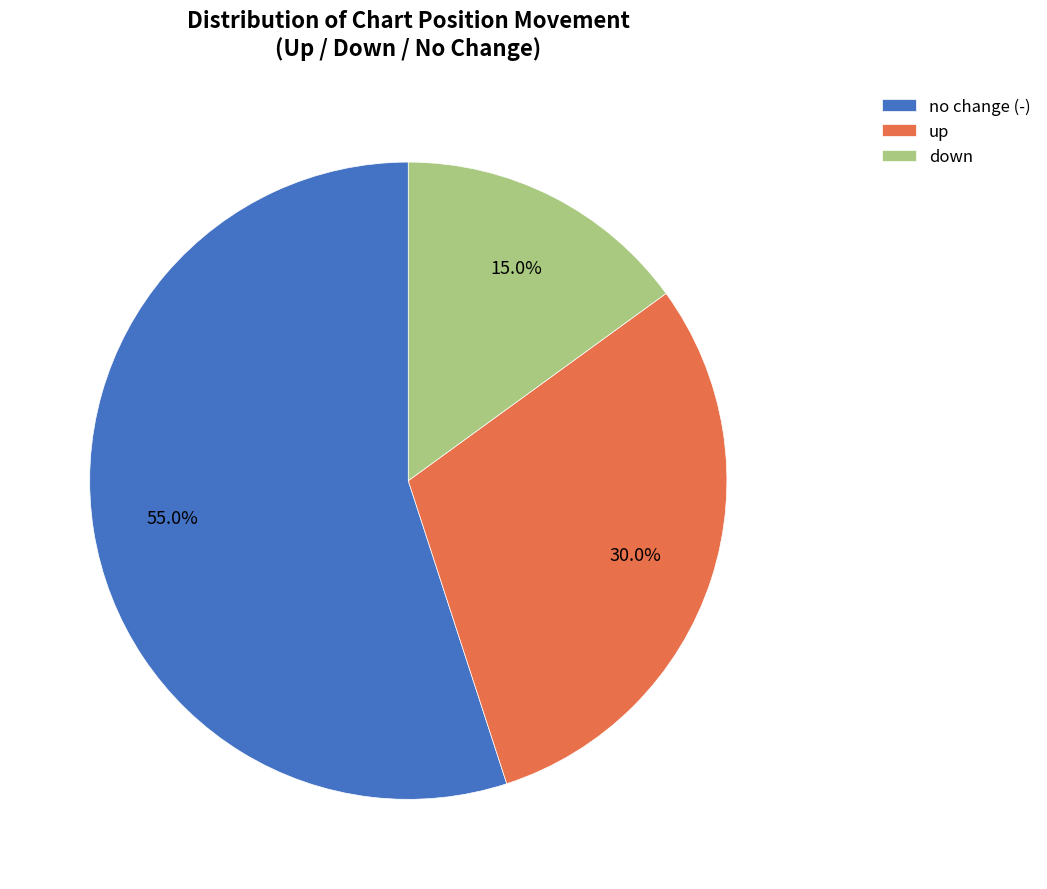

Count the number of slices in the pie.

3